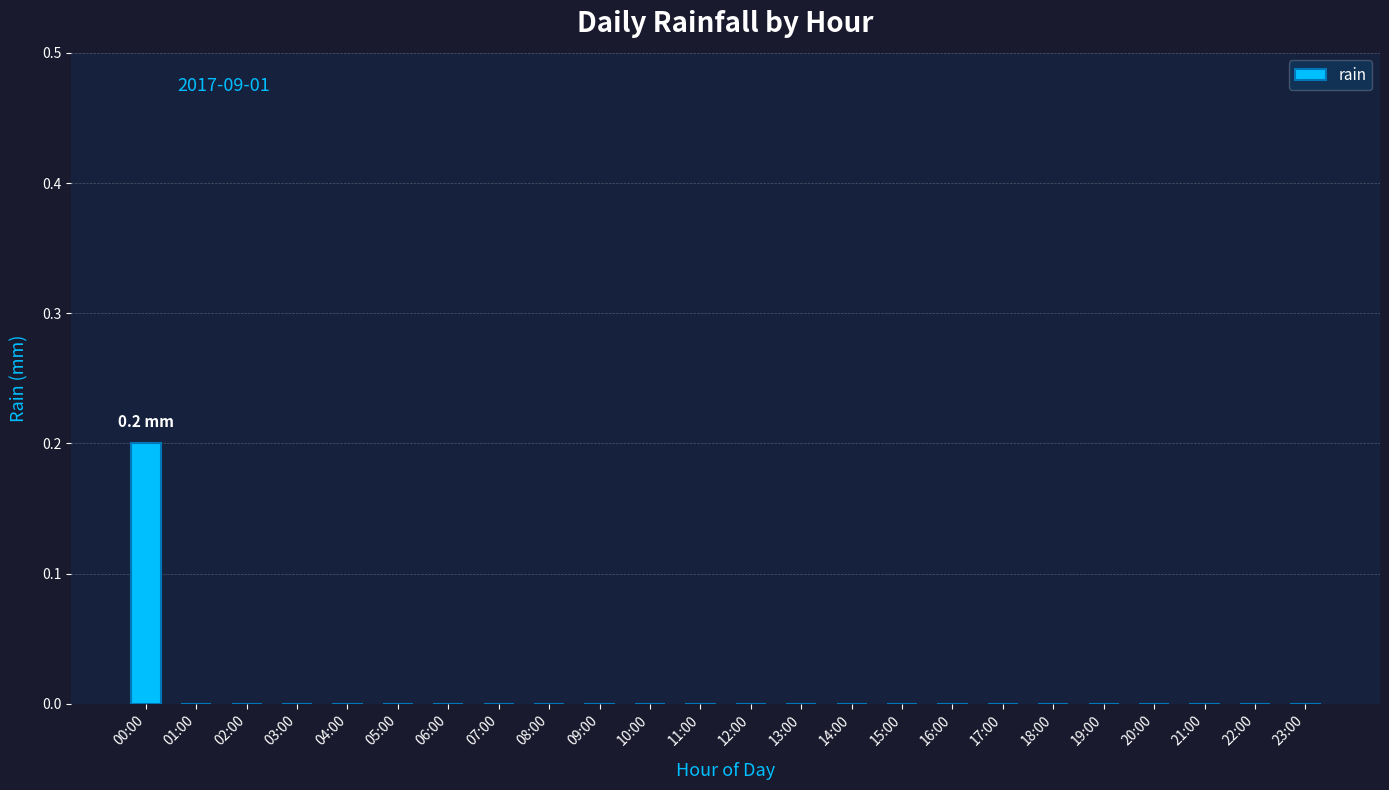

True or false: the data shows 0.0 at 11:00.

True